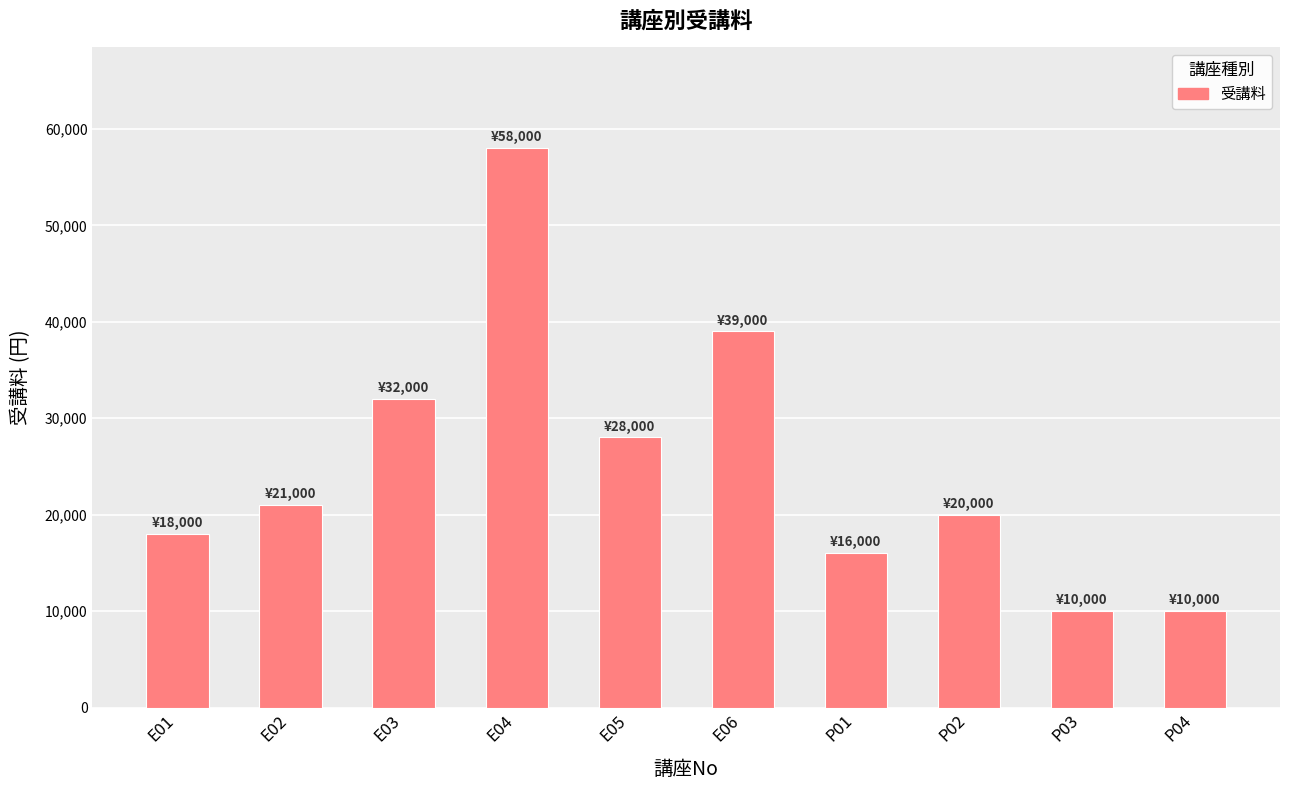

What is the smallest value displayed?

10000